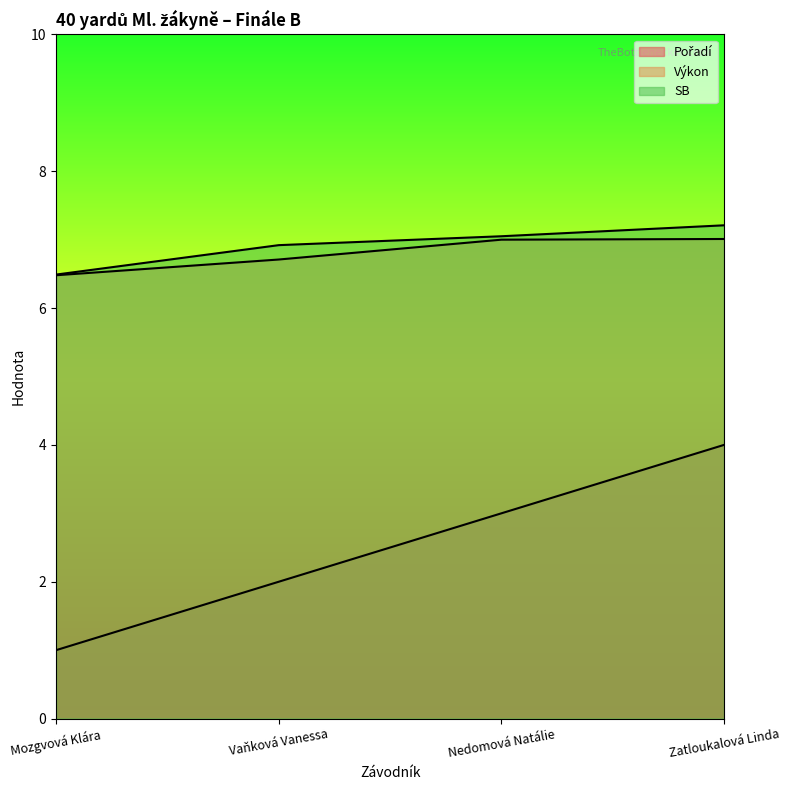

At which label does Výkon first exceed 7?

Zatloukalová Linda